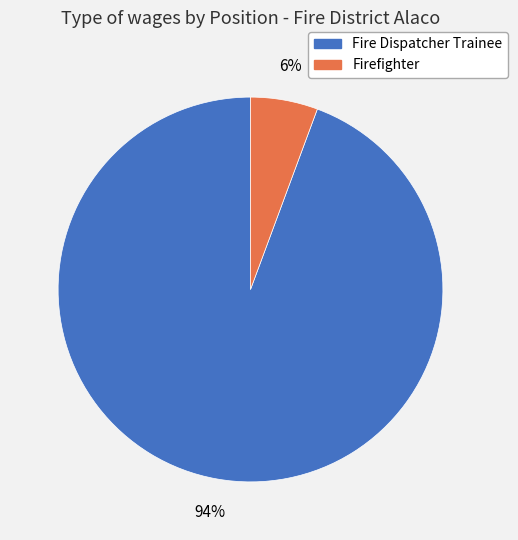

Is Firefighter the majority of the pie?

No